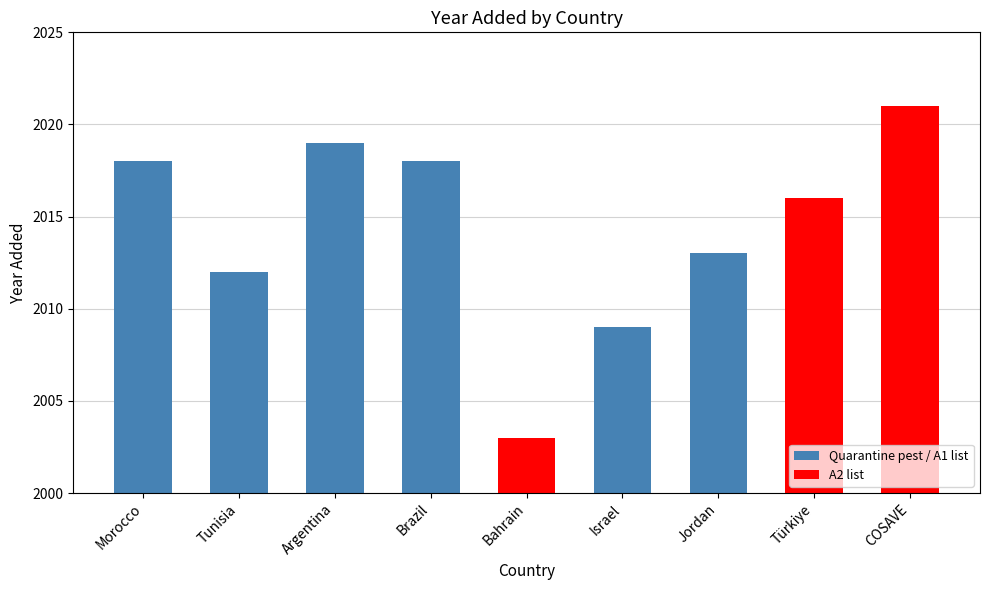

What is the approximate value at Israel, to the nearest 5?

2010